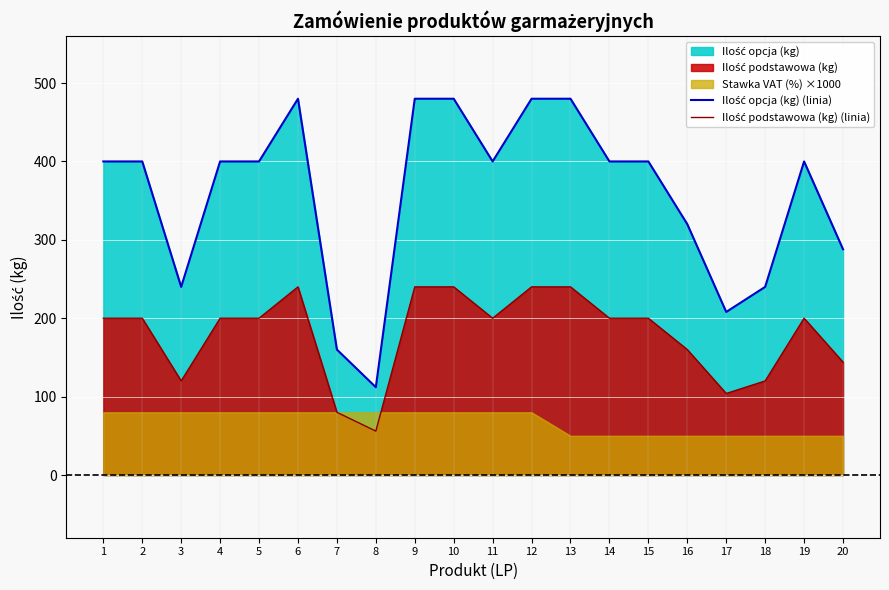

How many data points in Ilość opcja (kg) (linia) are above 400?

5